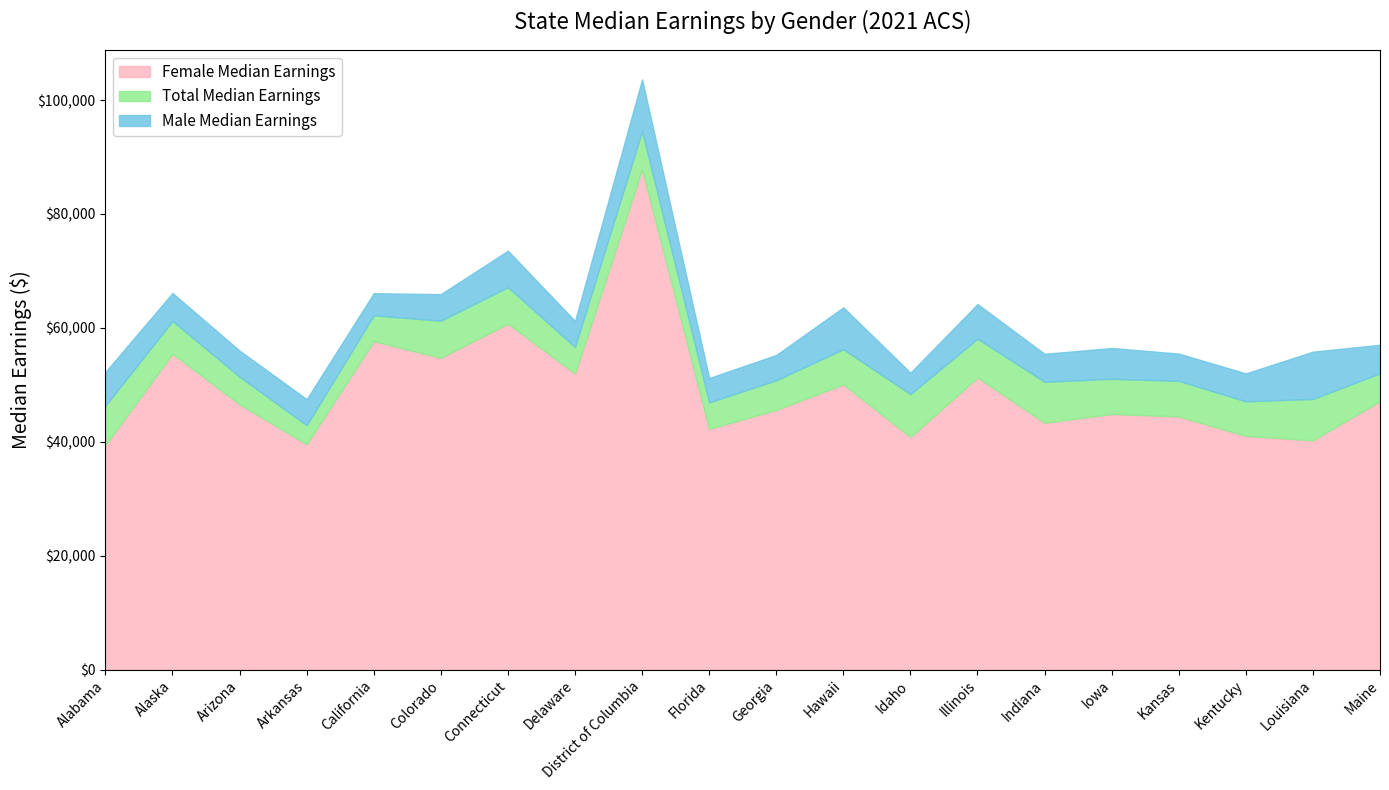

Where is the first local maximum for Male Median Earnings?

Alaska